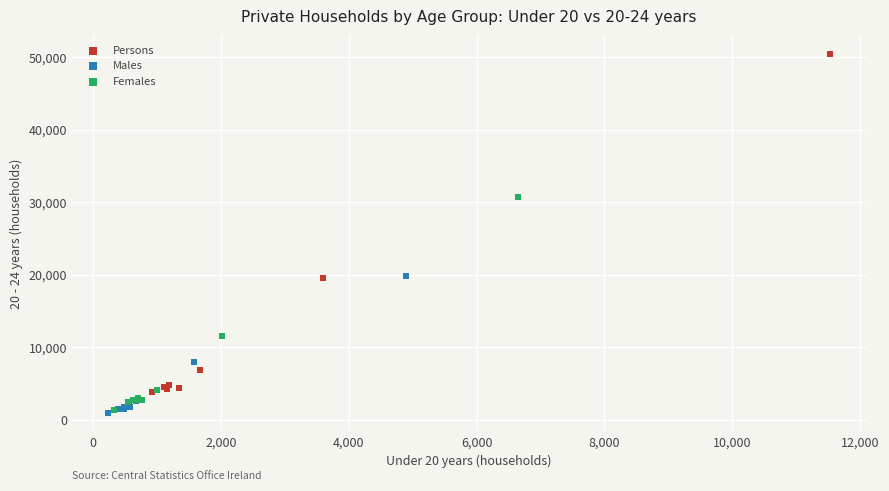

Which series has the largest Y range (max minus min)?

Persons